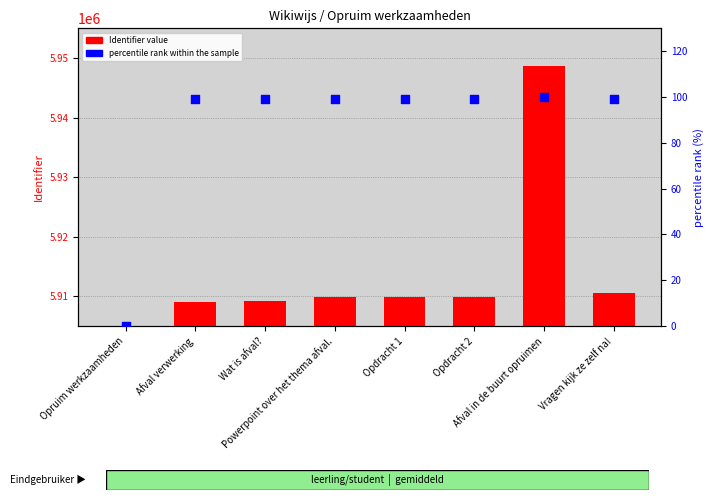

Is the value of Identifier at Vragen kijk ze zelf na! greater than the value of percentile rank within the sample at Powerpoint over het thema afval.?

Yes